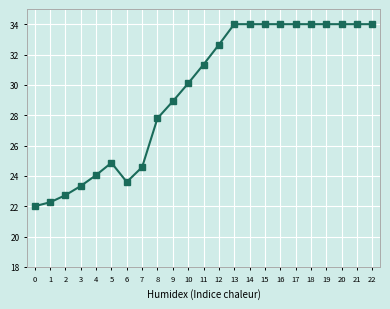

What is the value of the 8th point from the left?

24.6